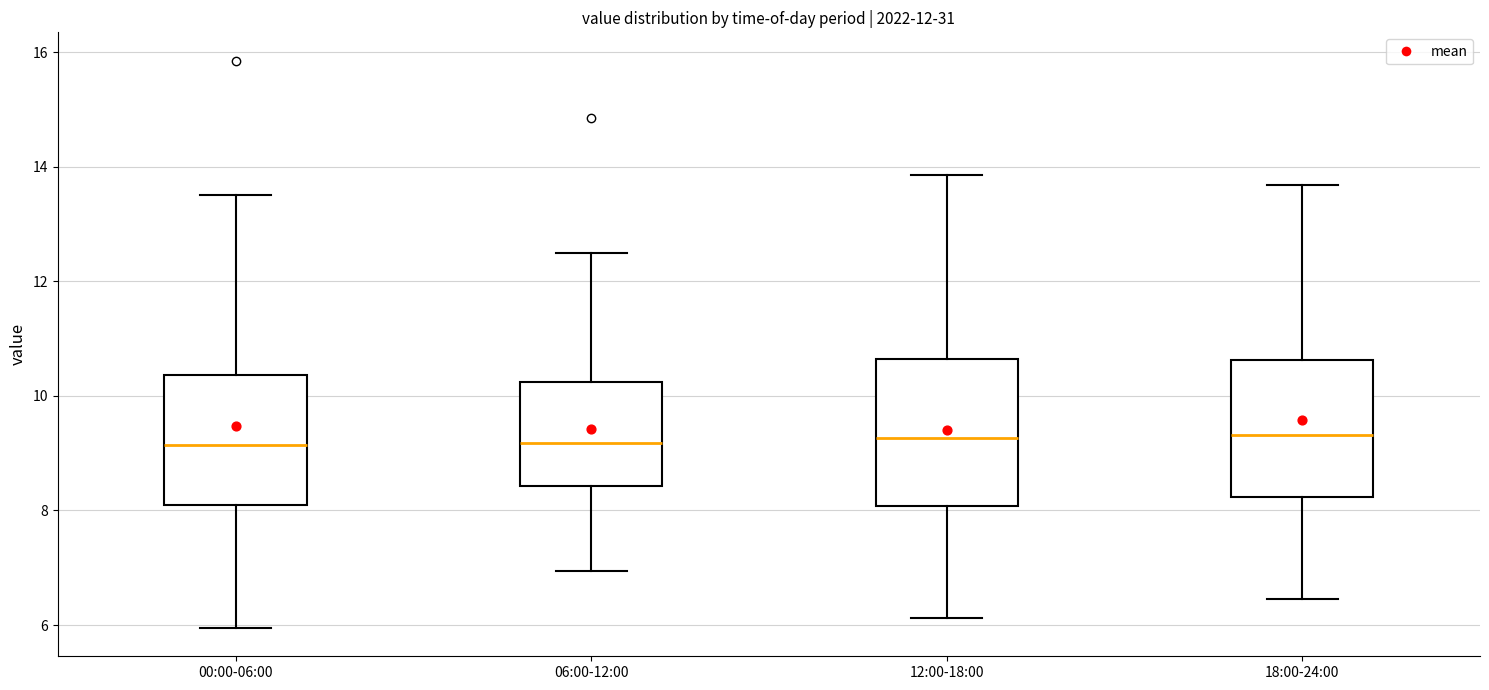

Reading left to right, transcribe this box plot: for each box, give where its median line is, the range the box spans, and where its two whiskers end, as read against the y-axis. The values are not printed on the chart, so give them approximately, as read against the axis.

00:00-06:00: median 9.2, box 8.0 to 10.4, whiskers 6.0 to 13.6
06:00-12:00: median 9.2, box 8.4 to 10.2, whiskers 7.0 to 12.6
12:00-18:00: median 9.2, box 8.0 to 10.6, whiskers 6.2 to 13.8
18:00-24:00: median 9.4, box 8.2 to 10.6, whiskers 6.4 to 13.6